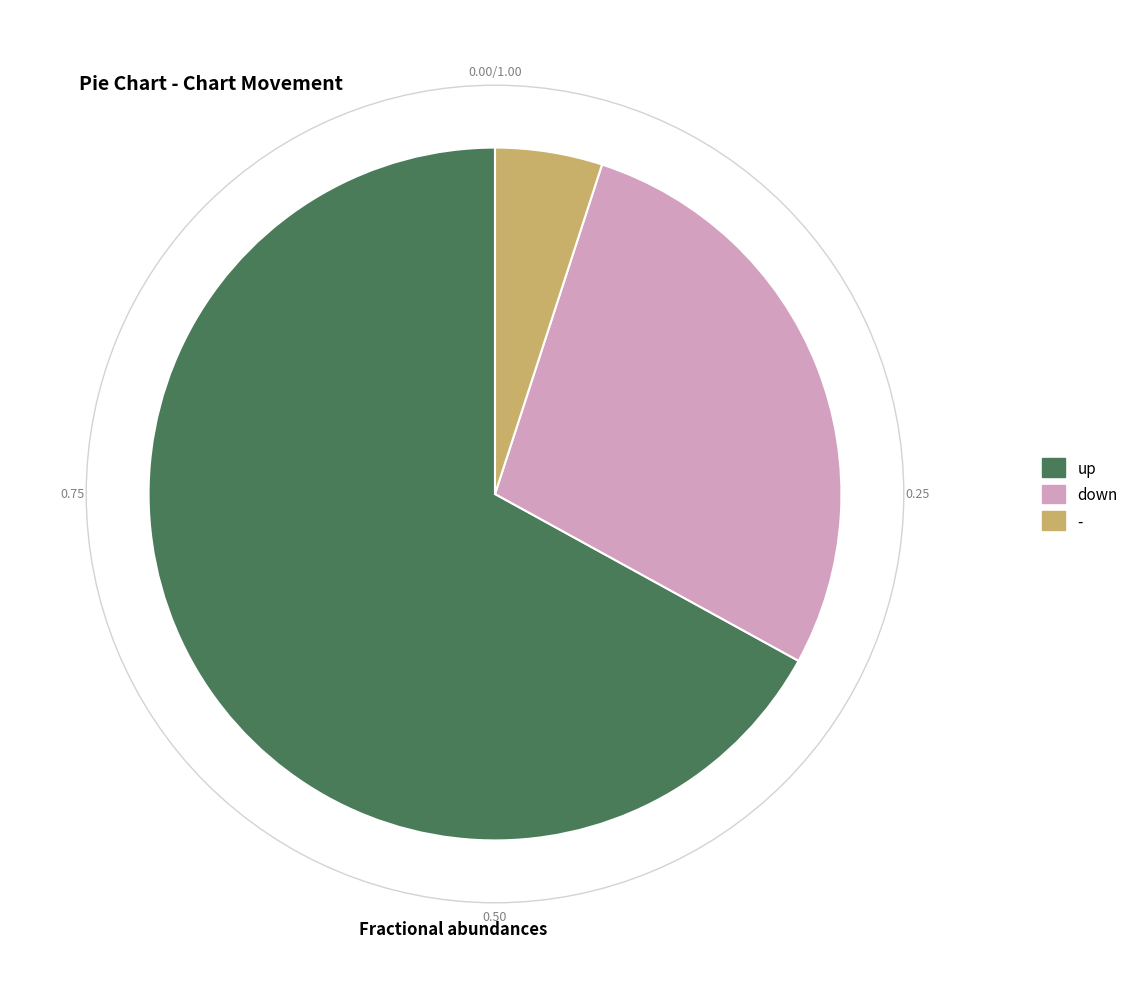

Which slice is the largest?

up